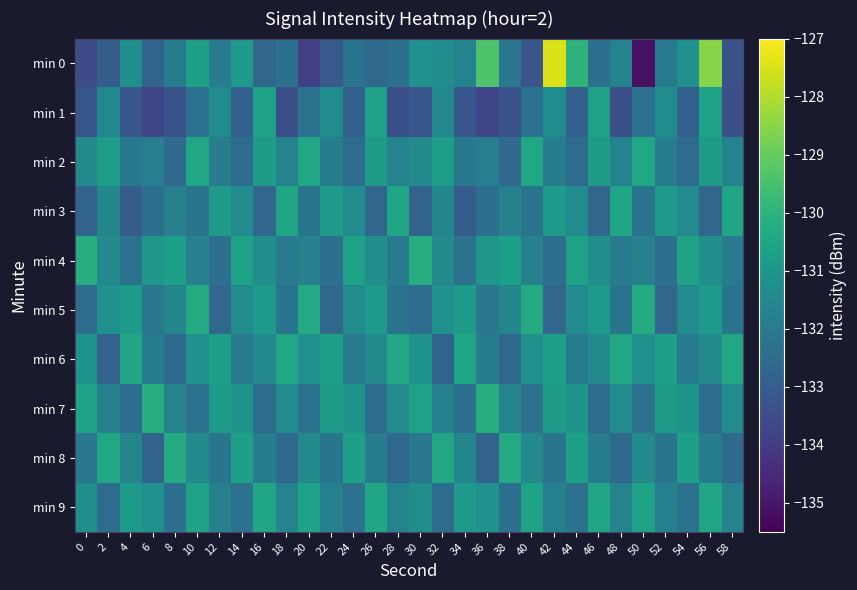

Between 42 and 10, which is larger?

42